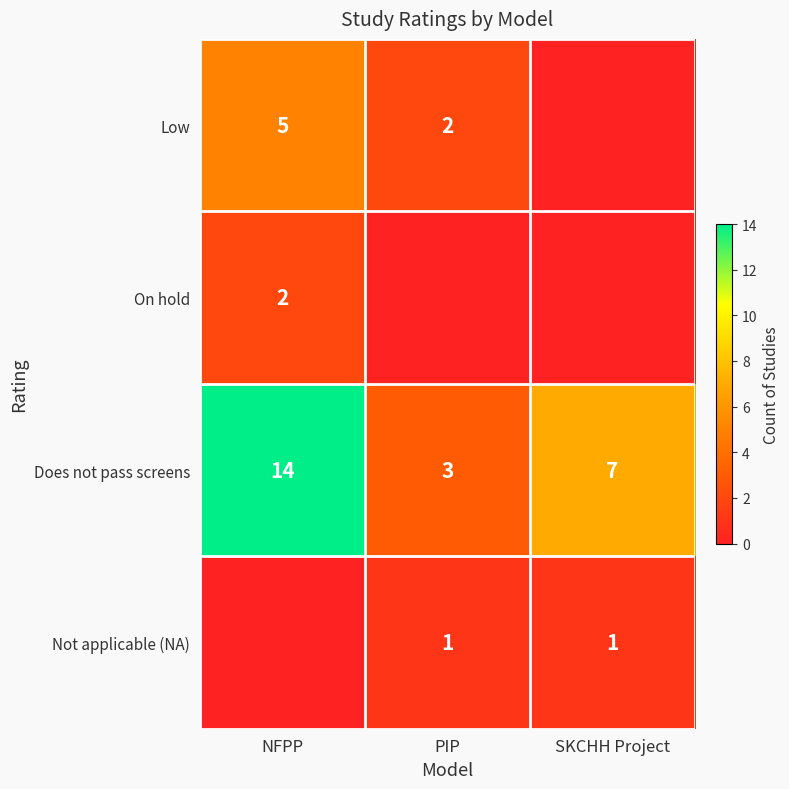

Between SKCHH Project and NFPP, which is larger?

NFPP